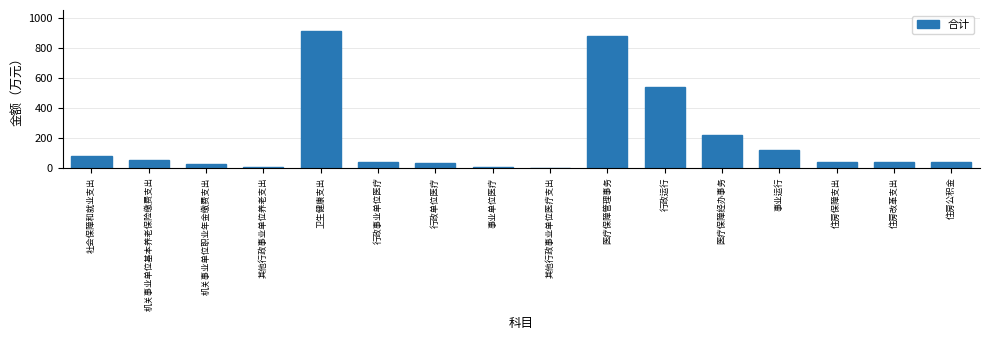

At which category does the chart reach its peak across all series?

卫生健康支出